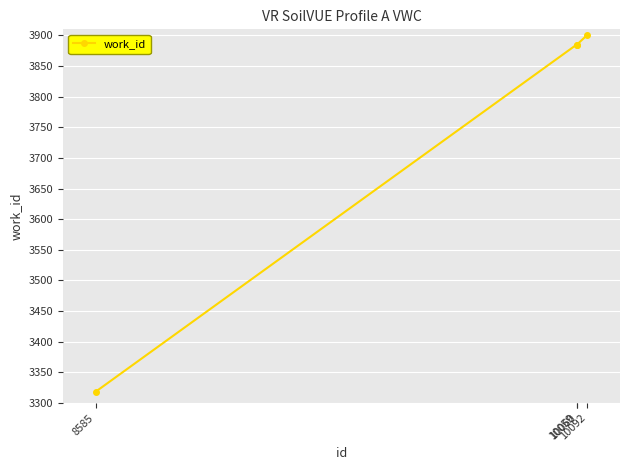

The chart shows a value of 3318 at 8585. True or false?

True